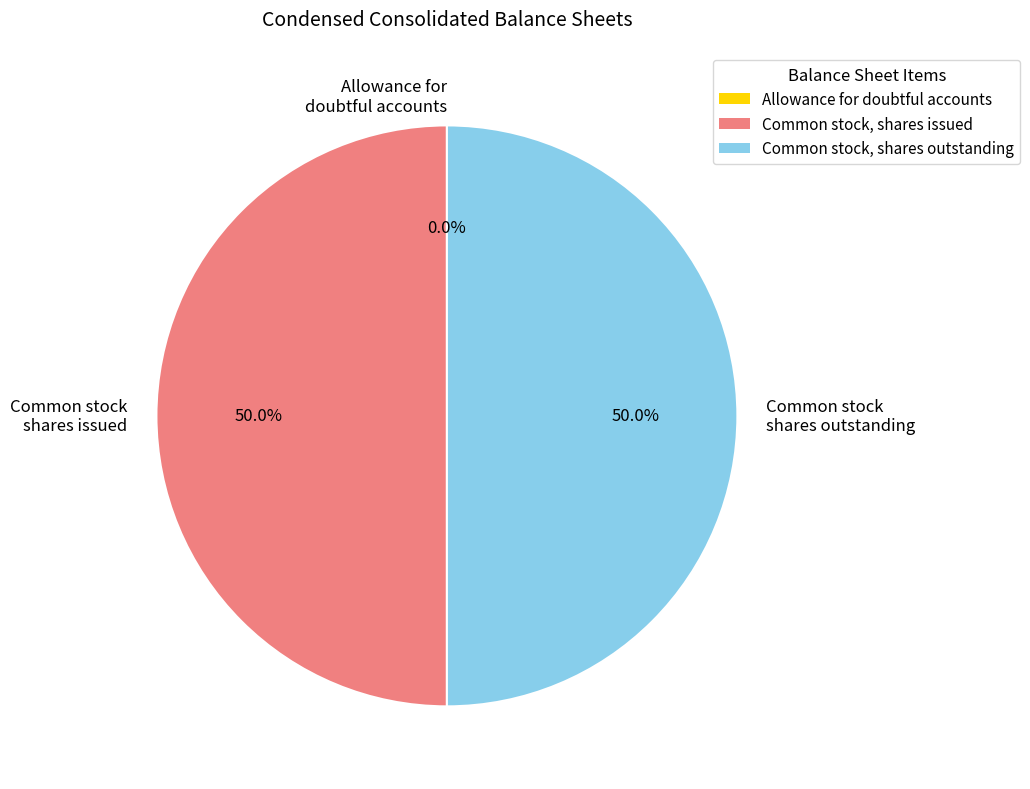

Approximately how many times larger is the value at Common stock, shares outstanding compared to Common stock, shares issued?

1.0